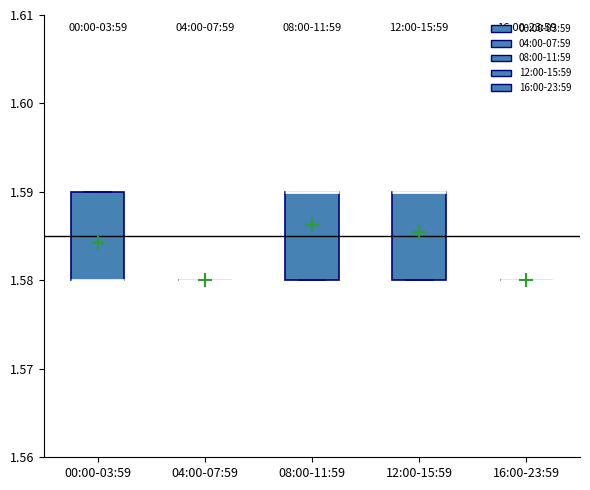

Reading left to right, transcribe this box plot: for each box, give where its median line is, the range the box spans, and where its two whiskers end, as read against the y-axis. The values are not printed on the chart, so give them approximately, as read against the axis.

00:00-03:59: median 1.58 (drawn on the box's lower edge), box 1.58 to 1.59, whiskers 1.58 to 1.59
04:00-07:59: box collapsed to a line at 1.58, whiskers 1.58 to 1.58
08:00-11:59: median 1.59 (drawn on the box's upper edge), box 1.58 to 1.59, whiskers 1.58 to 1.59
12:00-15:59: median 1.59 (drawn on the box's upper edge), box 1.58 to 1.59, whiskers 1.58 to 1.59
16:00-23:59: box collapsed to a line at 1.58, whiskers 1.58 to 1.58